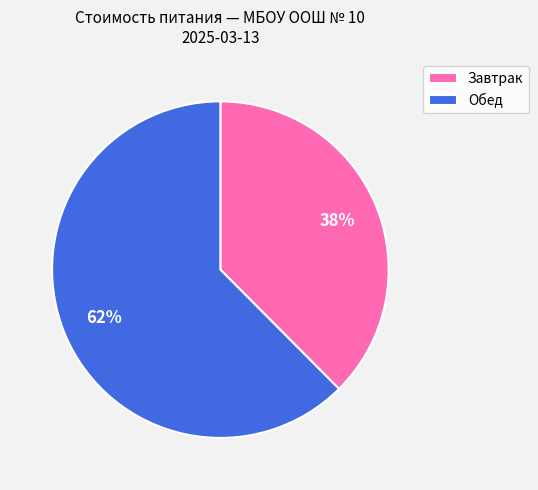

Rank the categories by value from highest to lowest.

Обед, Завтрак